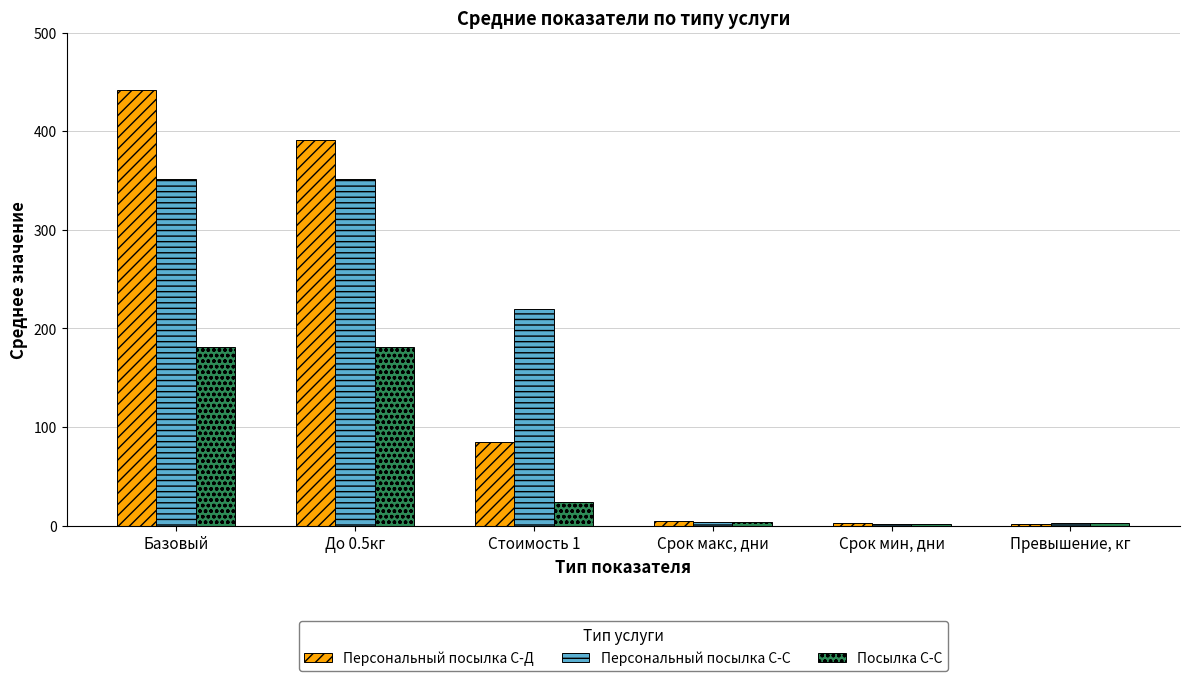

Rank the categories by Персональный посылка С-Д value from lowest to highest.

Превышение, кг, Срок мин, дни, Срок макс, дни, Стоимость 1, До 0.5кг, Базовый